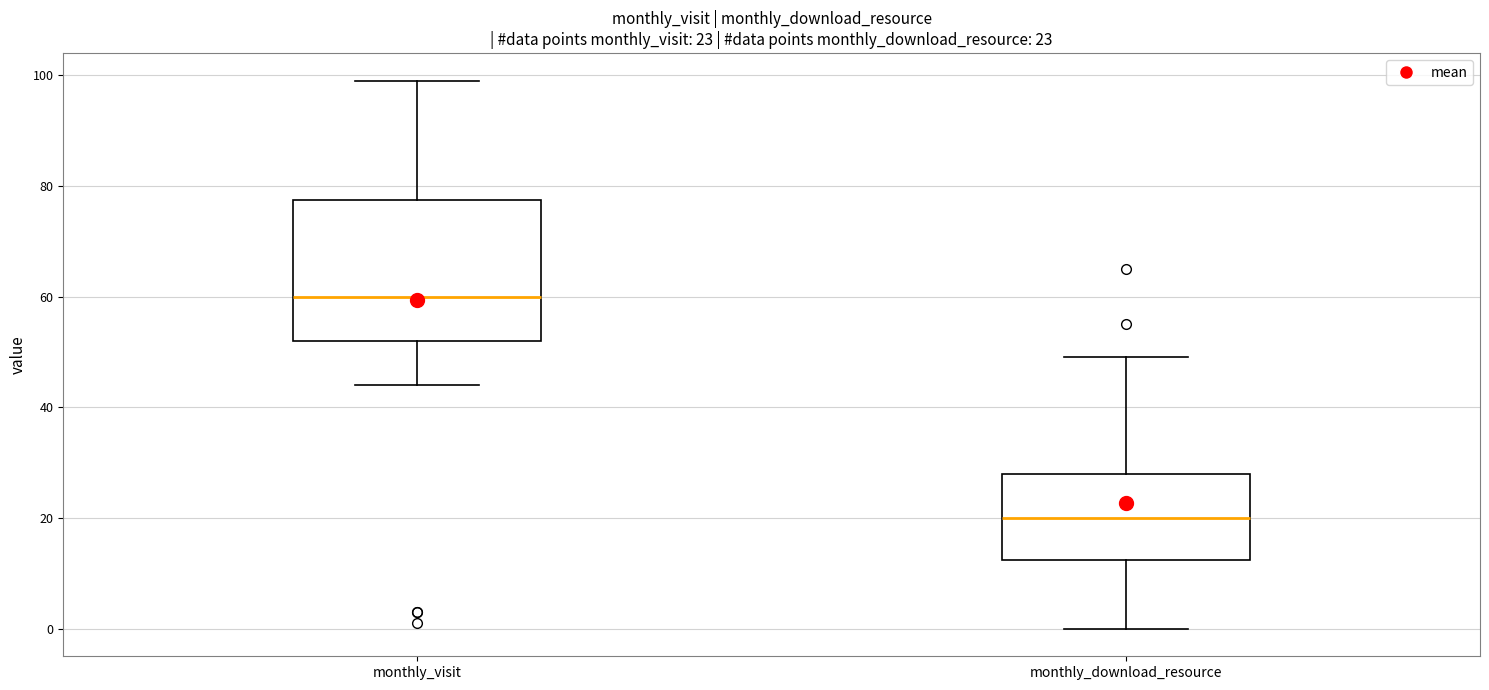

Which box has the lowest median line?

monthly_download_resource